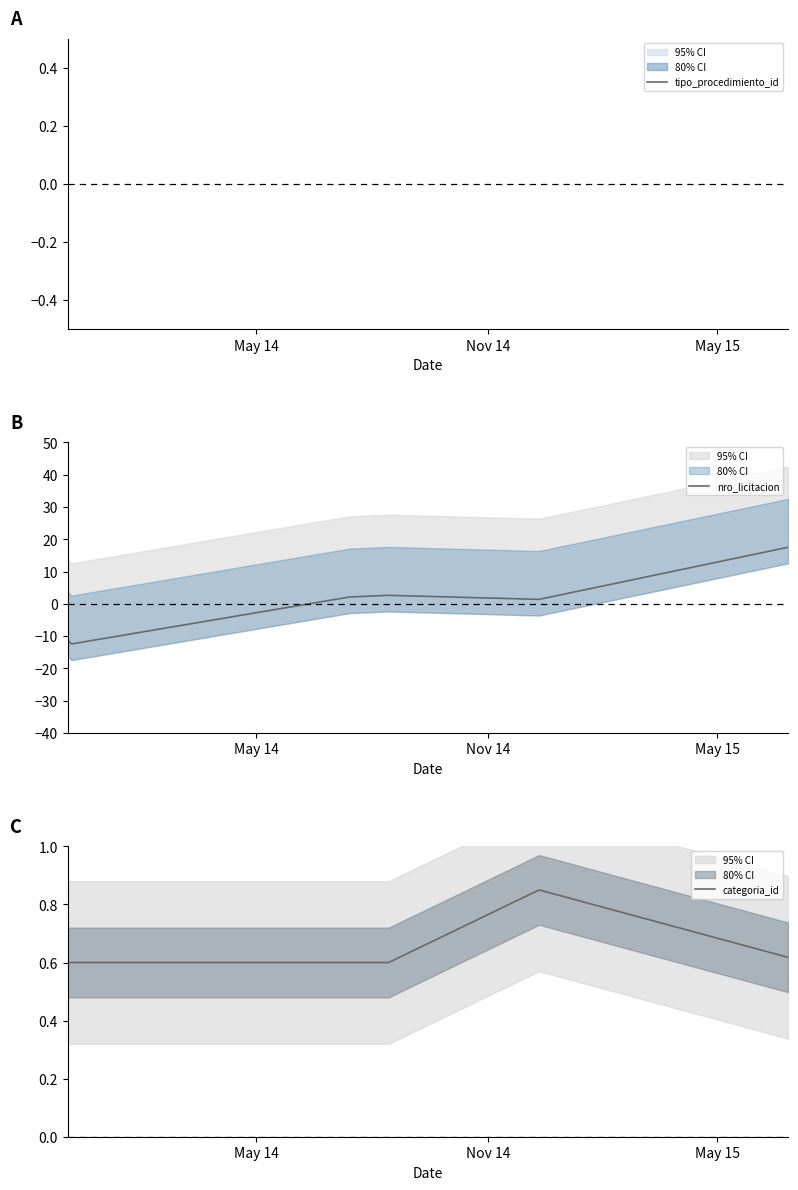

What is the minimum value for nro_licitacion?

-12.5